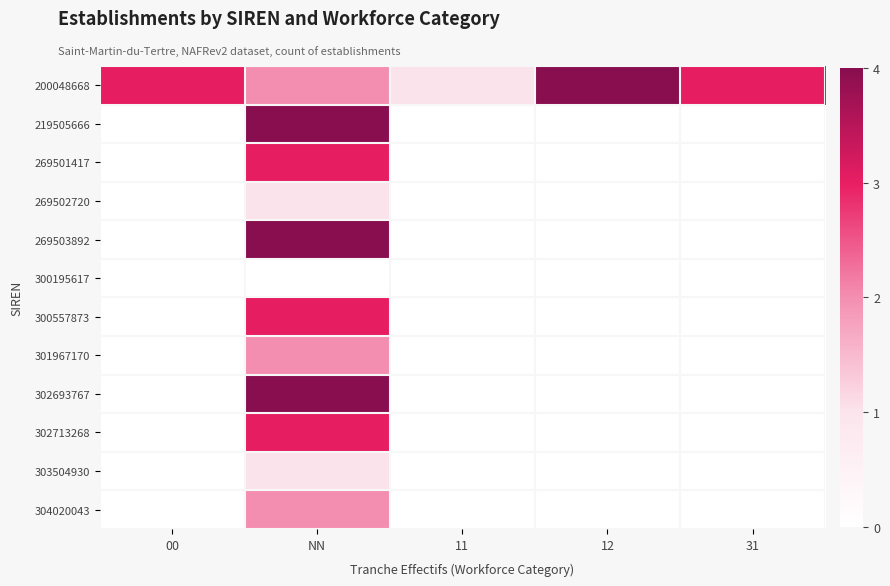

What is the difference between the highest and lowest values at NN?

4